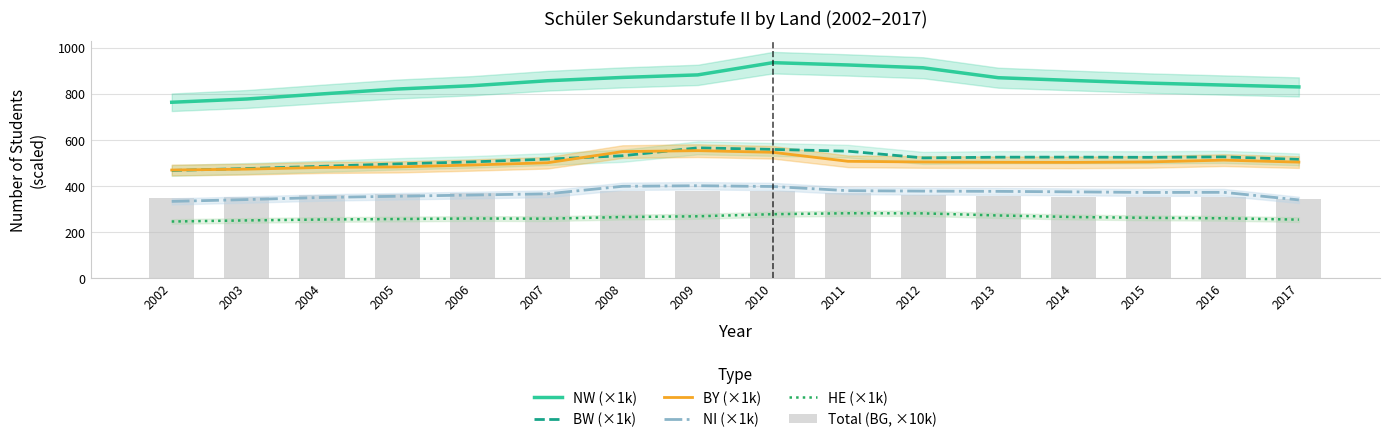

What is the total value across all series at 2014?

2875.9